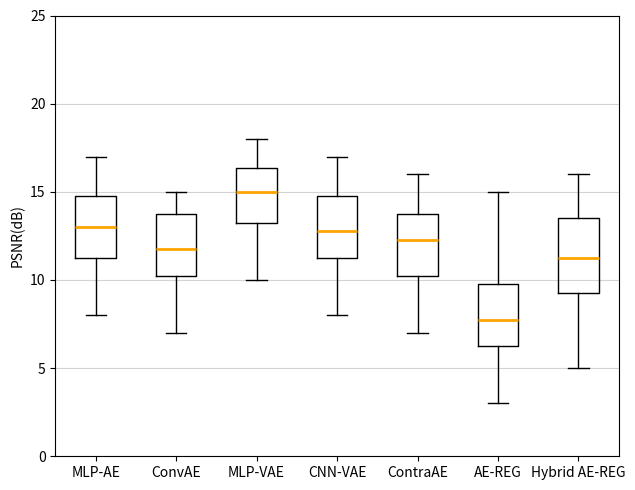

Which box is the tallest, from its lower edge to its upper edge?

Hybrid AE-REG